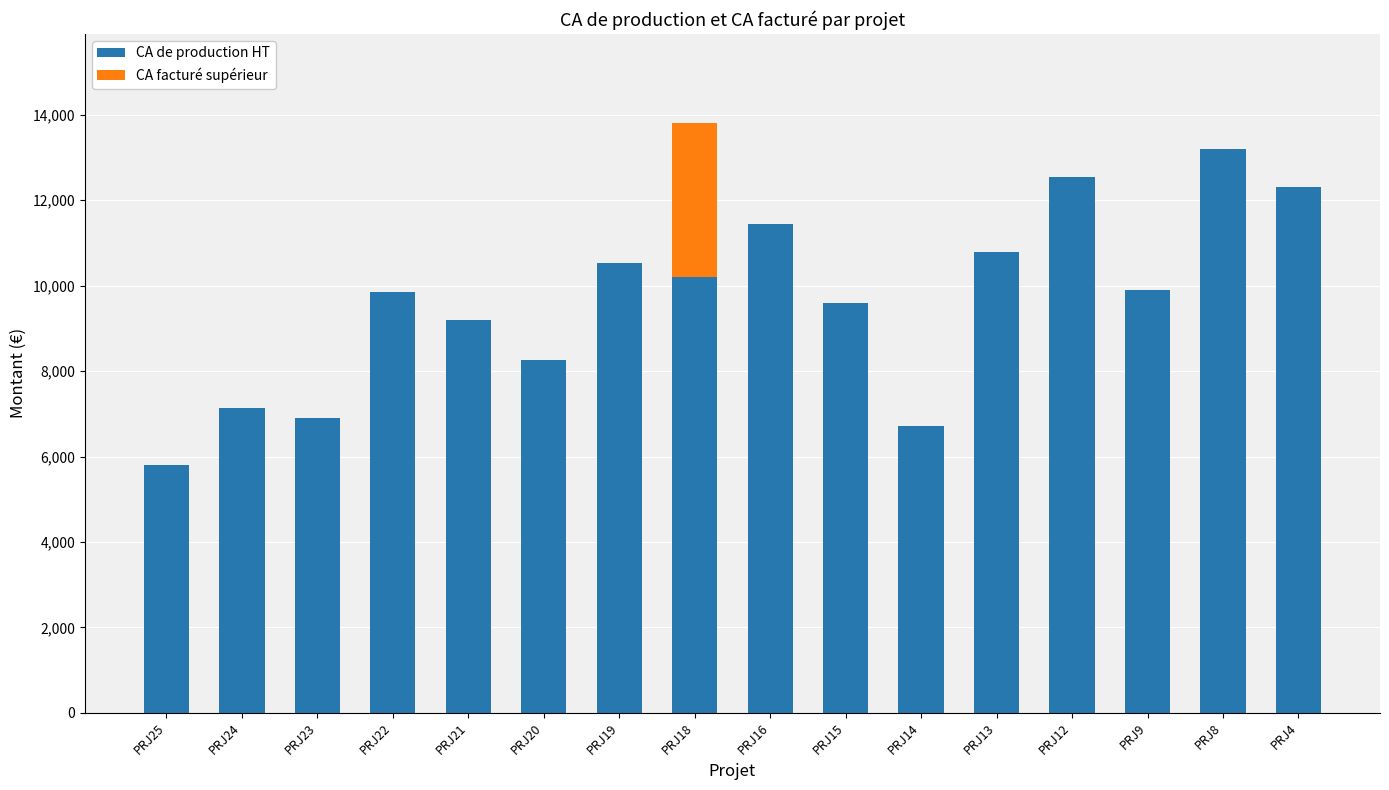

Which label corresponds to the smallest value in the chart?

PRJ25